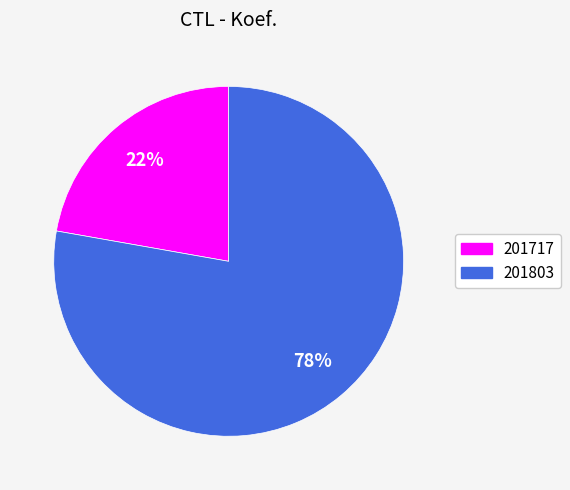

What is the smallest slice in the pie chart?

201717